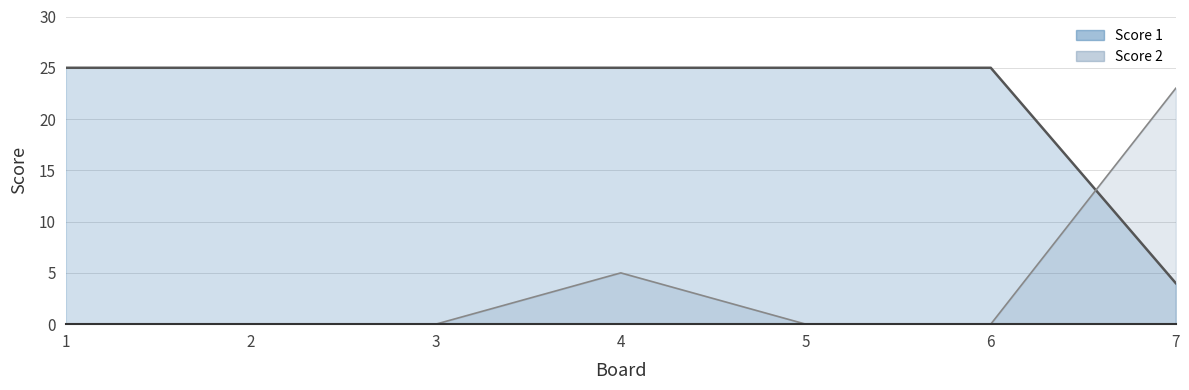

What is the difference between the maximum and minimum values in the Score 2 series?

23